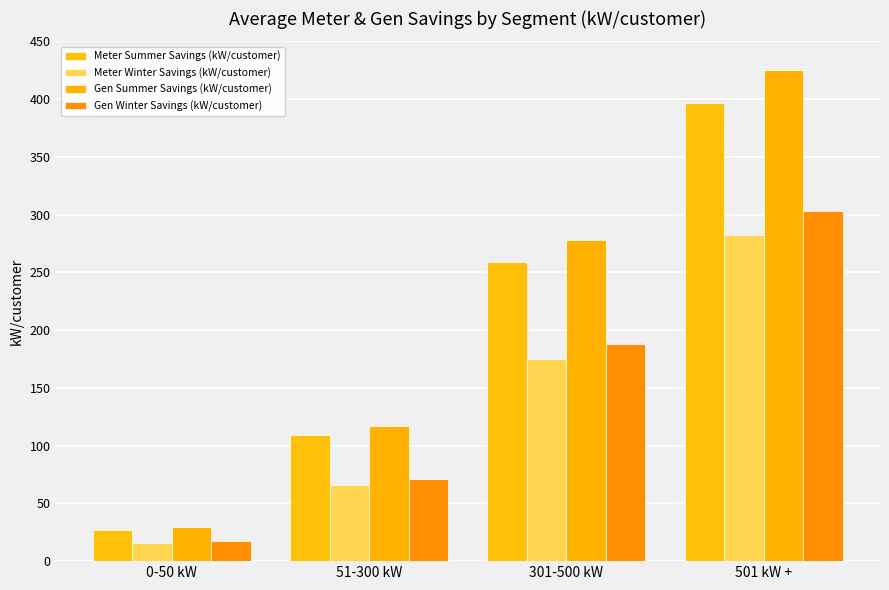

Reading right to left, what are all the values shown in this chart?

Meter Summer Savings (kW/customer): 501 kW +=396.2	301-500 kW=259.3	51-300 kW=108.9	0-50 kW=27.2
Meter Winter Savings (kW/customer): 501 kW +=282.5	301-500 kW=175.4	51-300 kW=66.0	0-50 kW=15.9
Gen Summer Savings (kW/customer): 501 kW +=425.3	301-500 kW=278.3	51-300 kW=116.9	0-50 kW=29.2
Gen Winter Savings (kW/customer): 501 kW +=303.3	301-500 kW=188.3	51-300 kW=70.8	0-50 kW=17.1